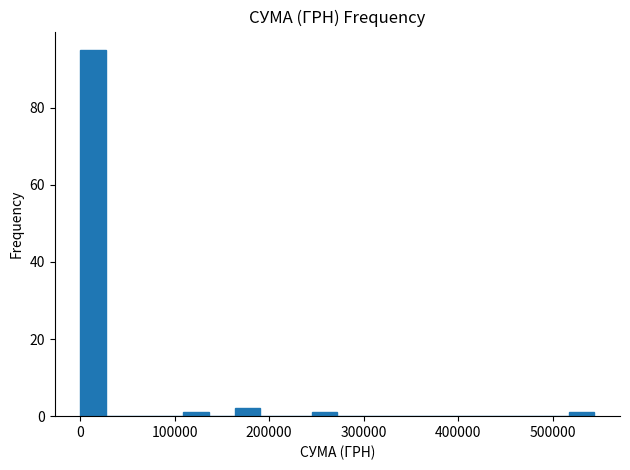

Read against the x-axis, roughly where is the centre of the tallest bar?

10000